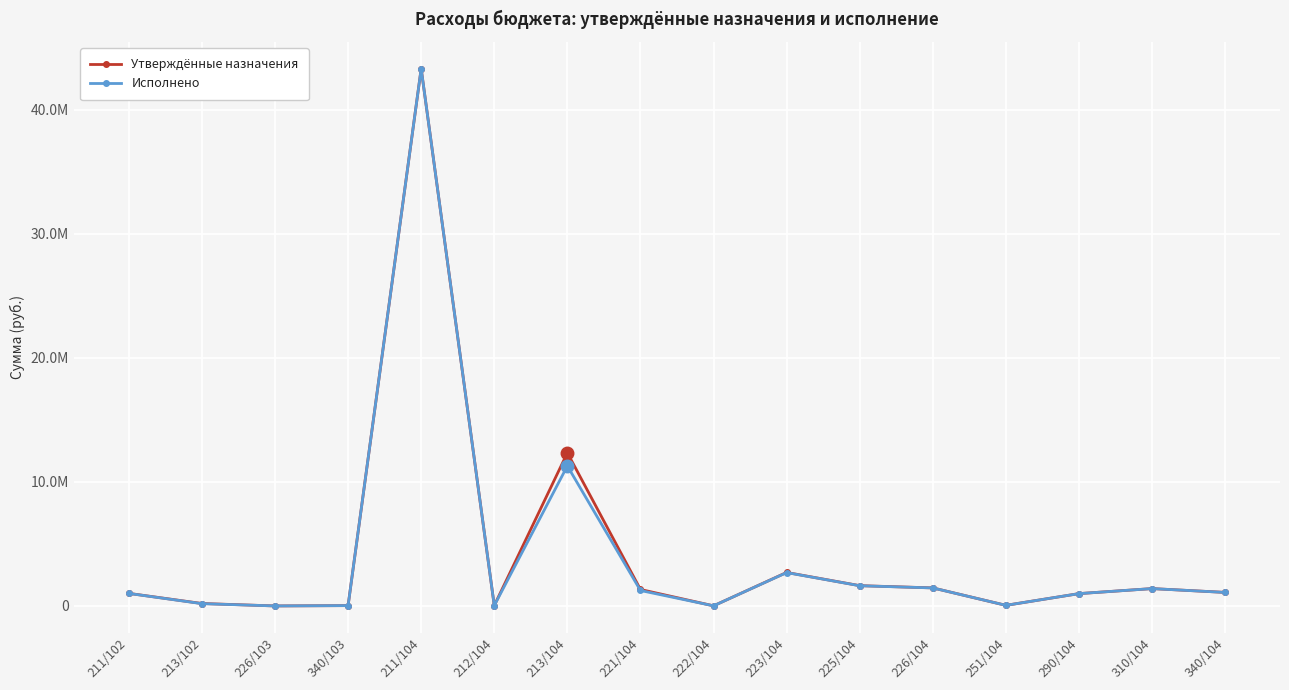

What is the sum of the Утверждённые назначения values at 226/103 and 213/102?

198100.0